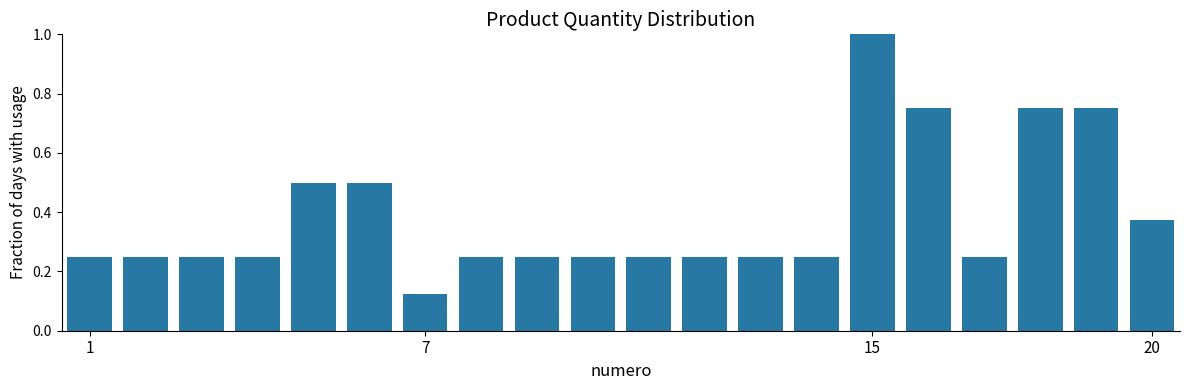

What is the value of the 15th bar from the left?

1.0